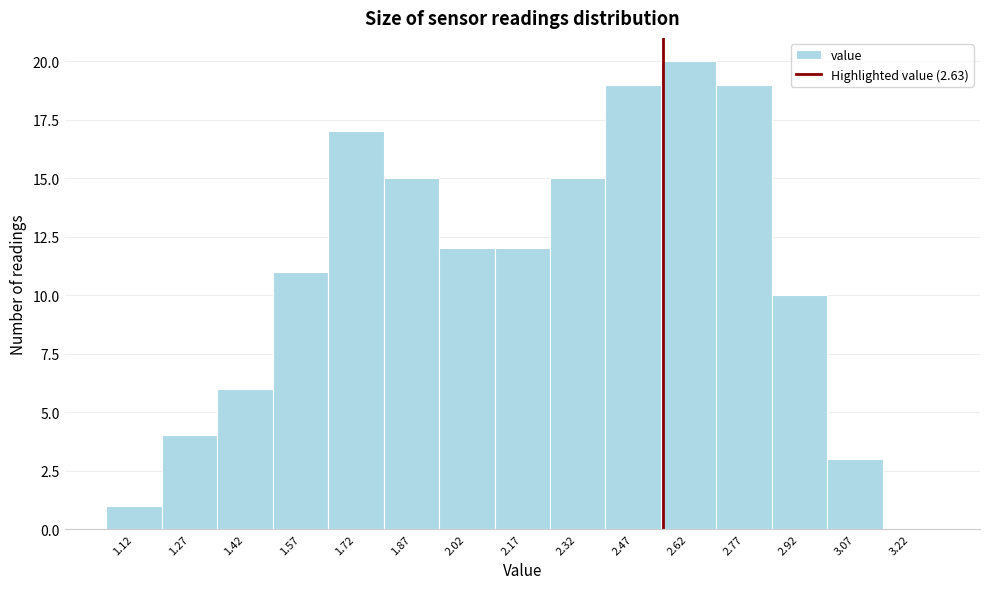

Reading right to left, extract all data points from this chart.

3.22=0	3.07=3	2.92=10	2.77=19	2.62=20	2.47=19	2.32=15	2.17=12	2.02=12	1.87=15	1.72=17	1.57=11	1.42=6	1.27=4	1.12=1